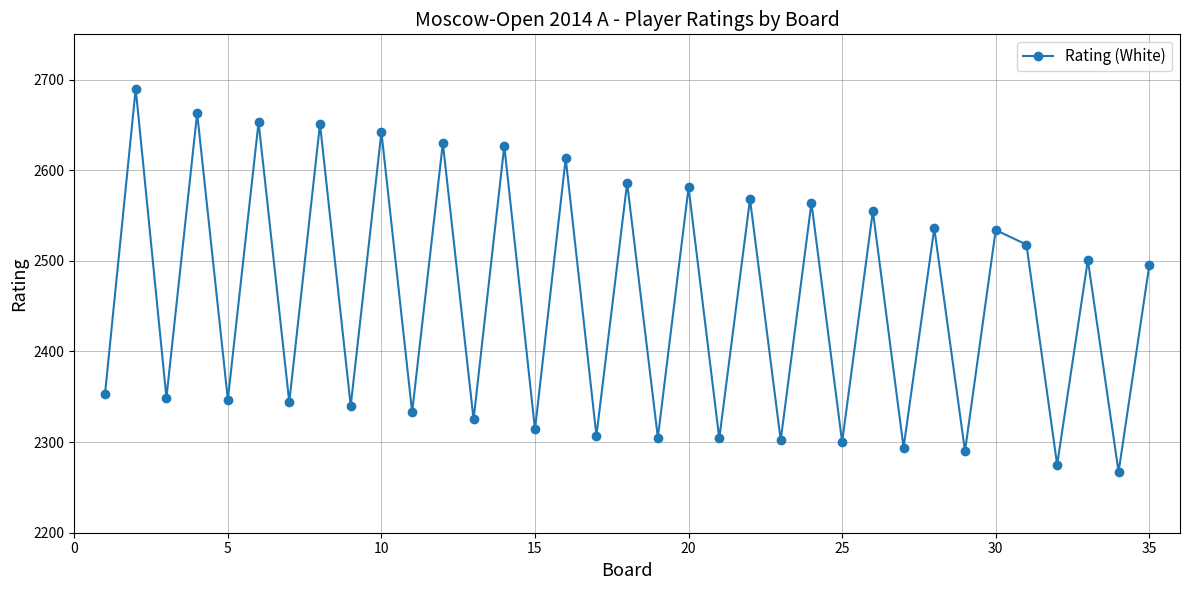

What is the value of the 15th point from the left?

2314